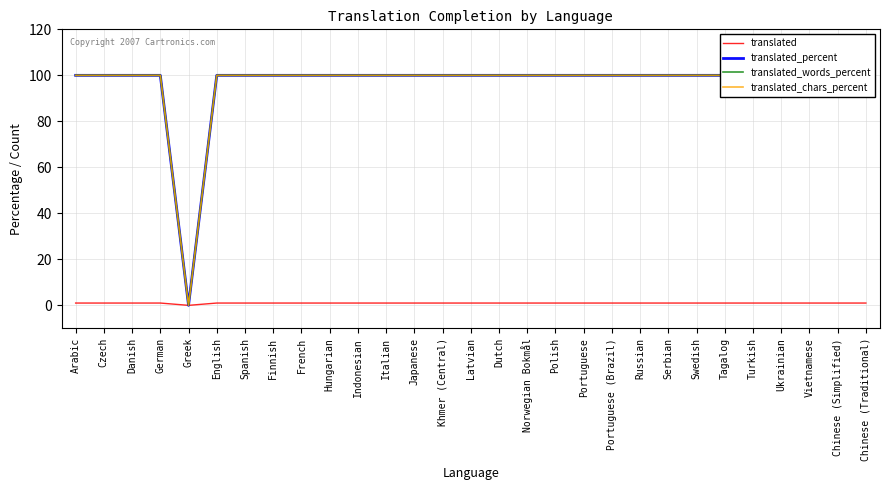

Which has a higher value, English or Vietnamese?

English